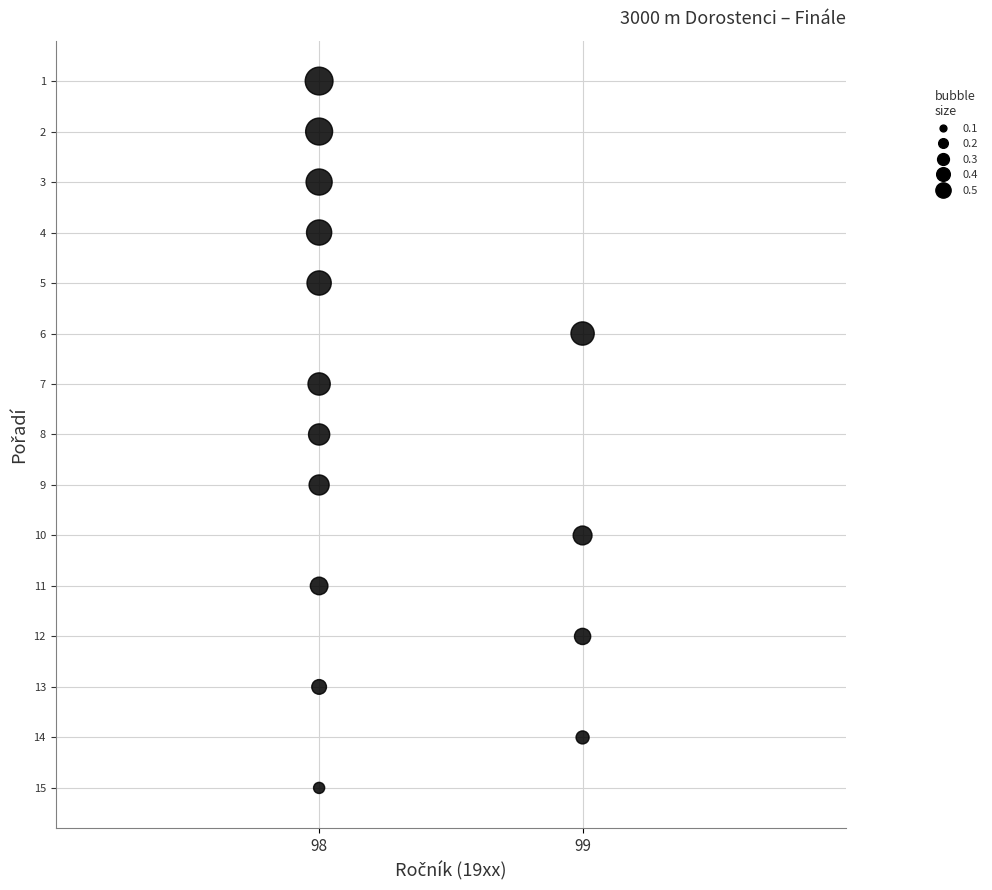

What is the range of Y values (max minus min)?

14